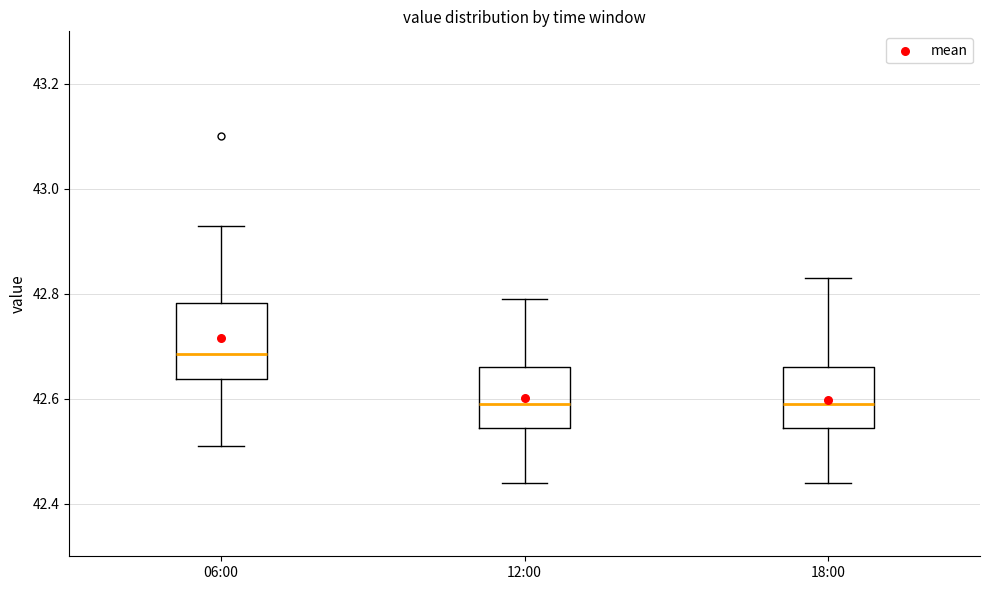

Which box is the tallest, from its lower edge to its upper edge?

06:00